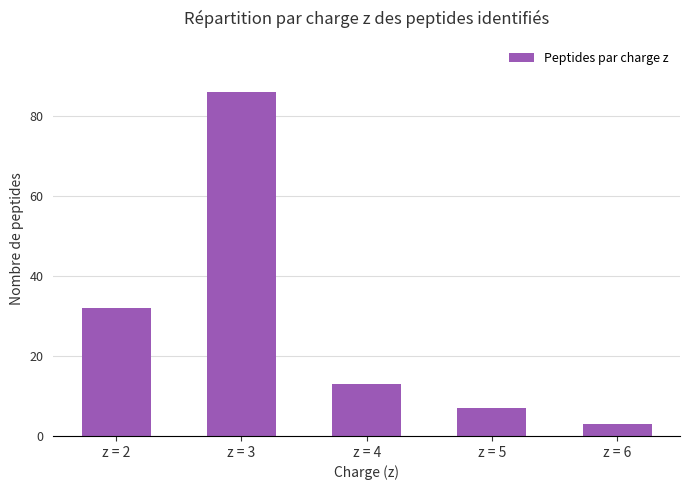

Reading right to left, transcribe all the data shown in this chart.

z = 6=3	z = 5=7	z = 4=13	z = 3=86	z = 2=32